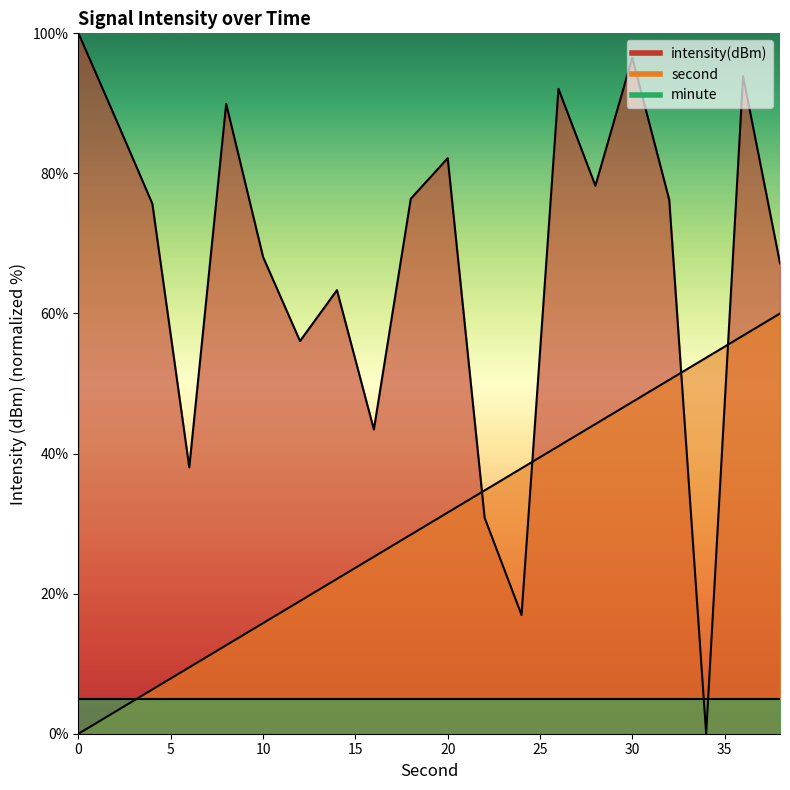

How many data points in second are above 31?

10